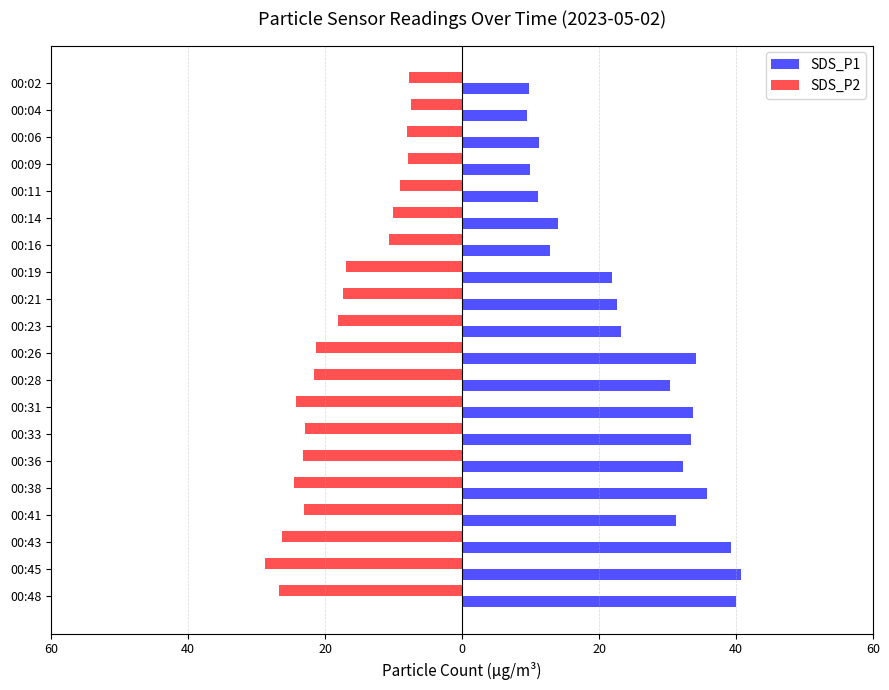

What are all the series names shown in the legend?

SDS_P1, SDS_P2